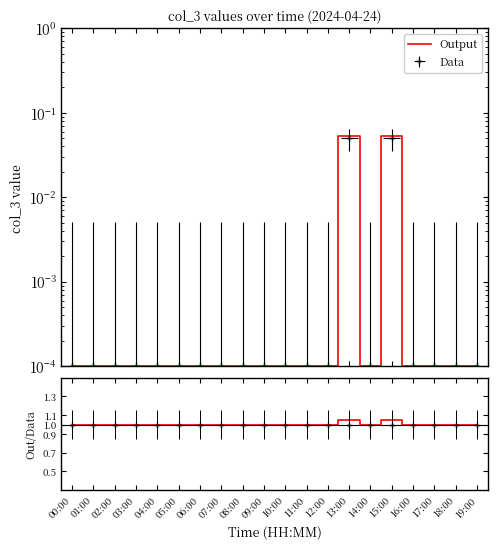

Reading right to left, transcribe all the data shown in this chart.

Output: 0.0	0.0	0.0	0.0	0.1	0.0	0.1	0.0	0.0	0.0	0.0	0.0	0.0	0.0	0.0	0.0	0.0	0.0	0.0	0.0
Out/Data: 1.0	1.0	1.0	1.0	1.1	1.0	1.1	1.0	1.0	1.0	1.0	1.0	1.0	1.0	1.0	1.0	1.0	1.0	1.0	1.0